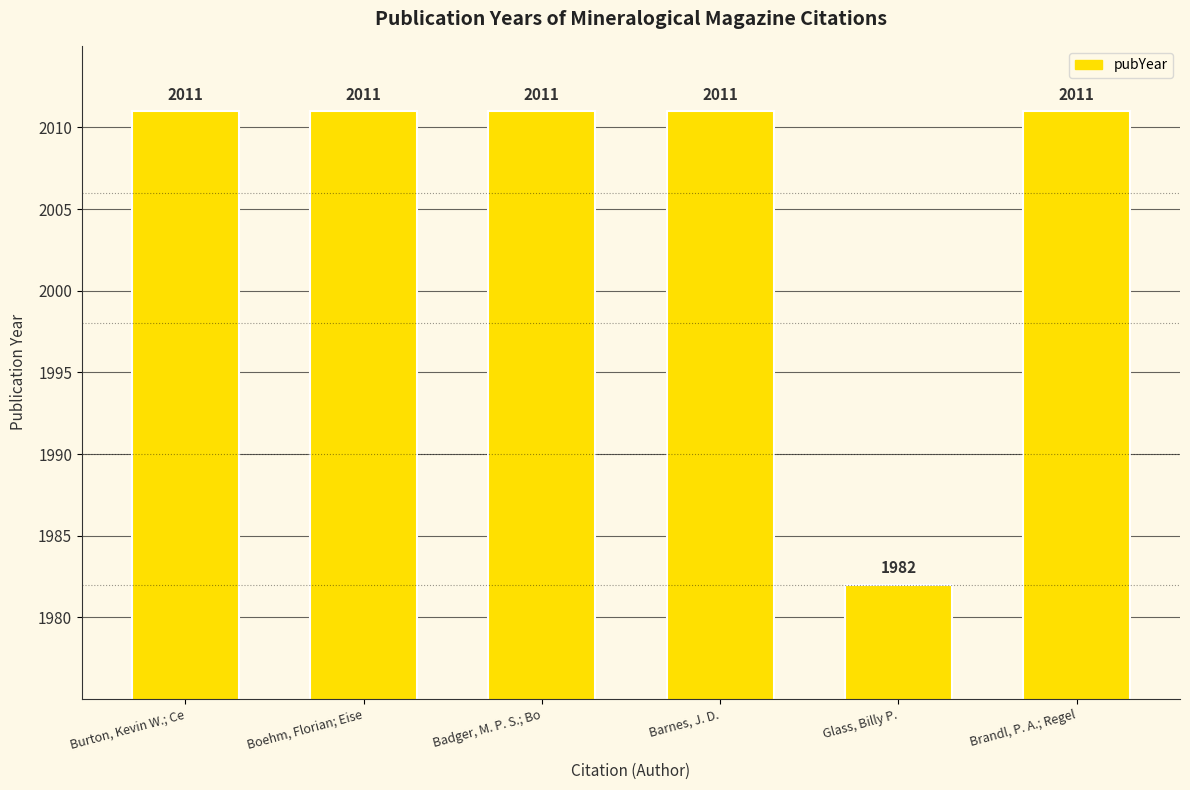

What is the minimum value shown in the chart?

1982